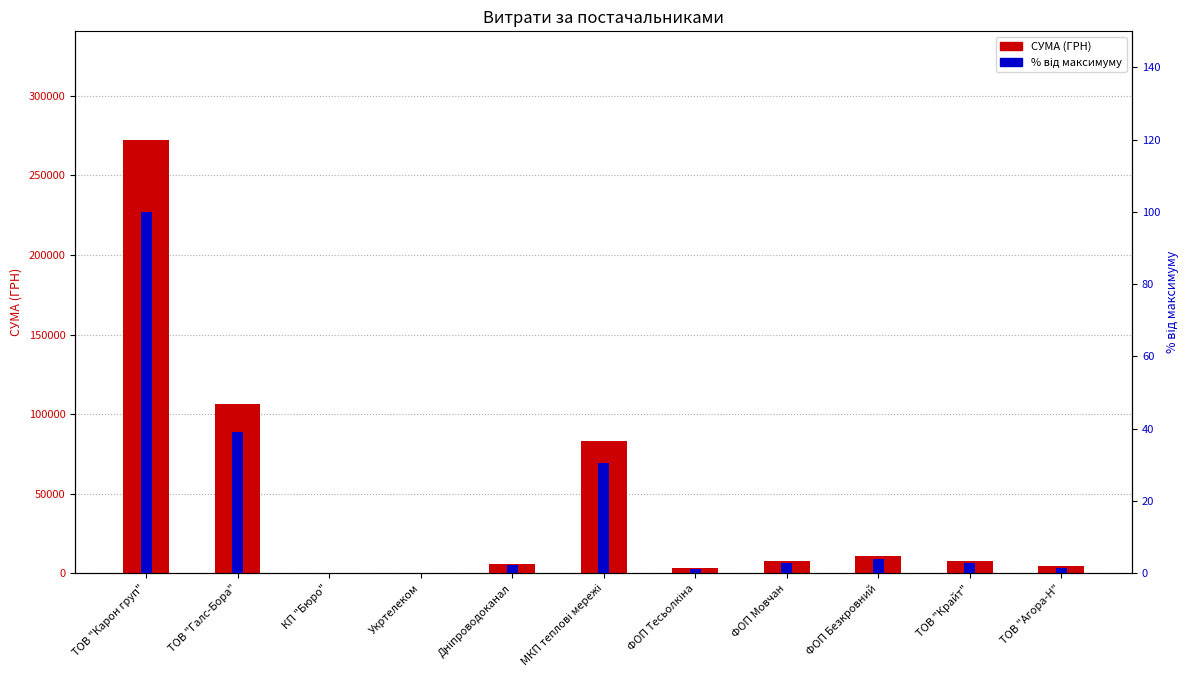

Is it true that відсоток від макс. equals 0.1 at Укртелеком?

True